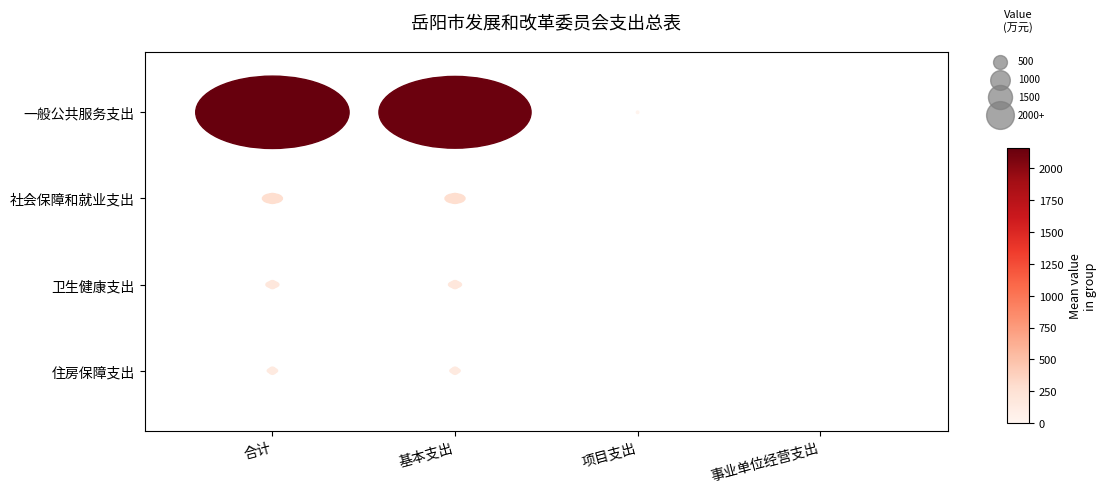

Is it true that 卫生健康支出 equals 1 at 合计?

True